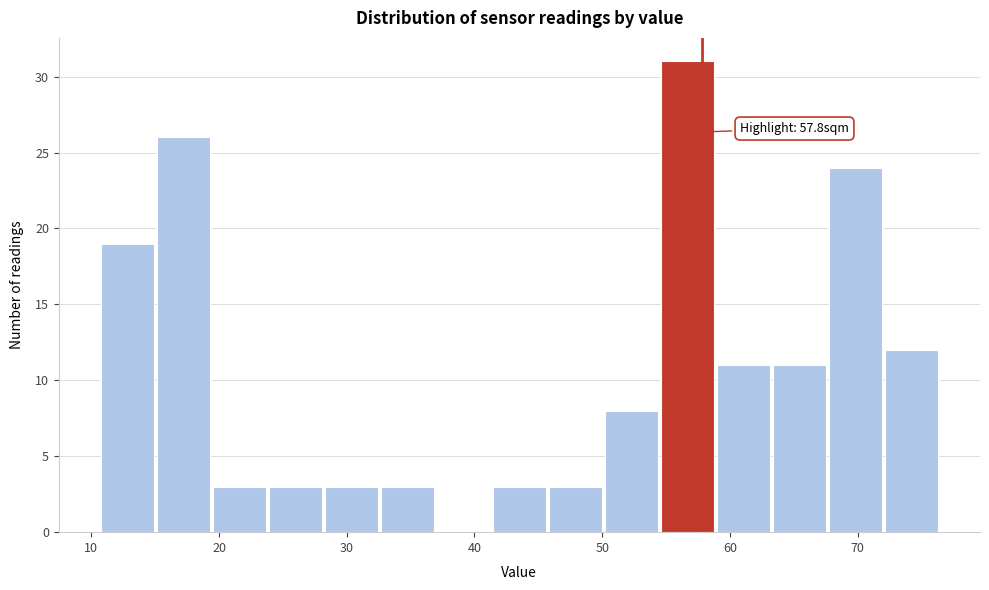

Over which range of the x-axis is the bar tallest?

55 to 59